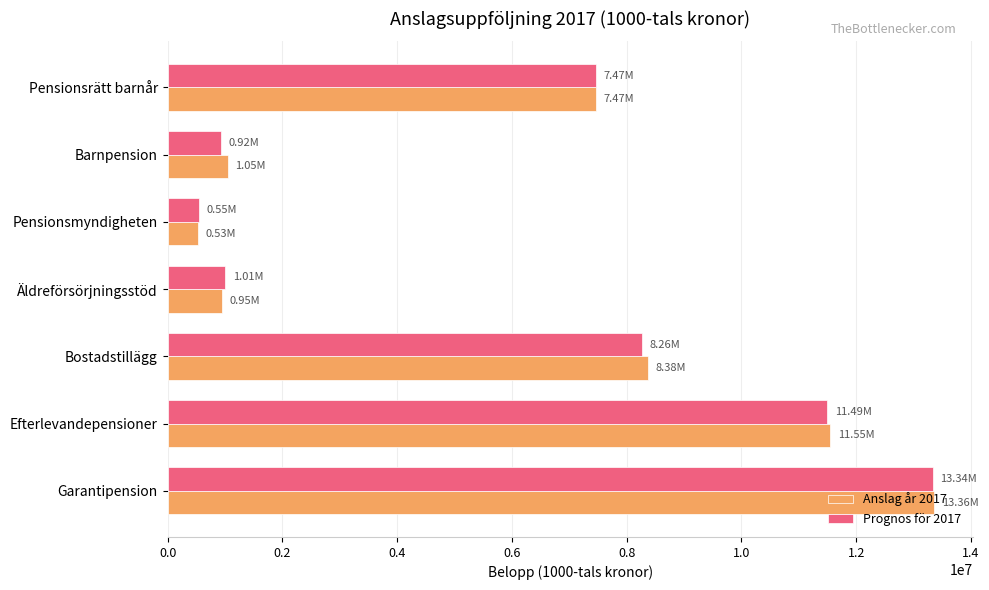

At which label is Anslag år 2017 closest to 6949225?

Pensionsrätt barnår